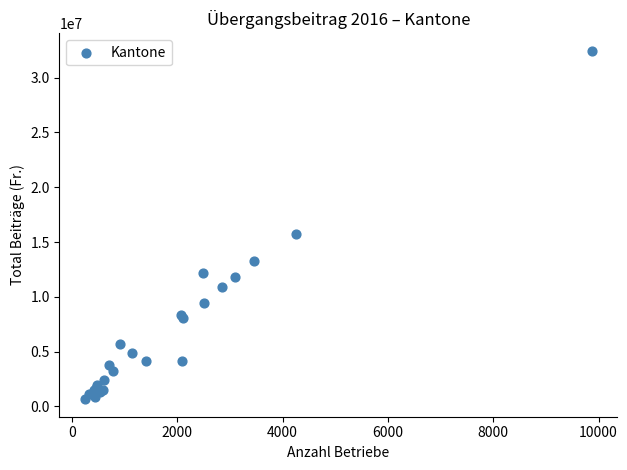

What Y value in the scatter plot is closest to 16551507?

15718204